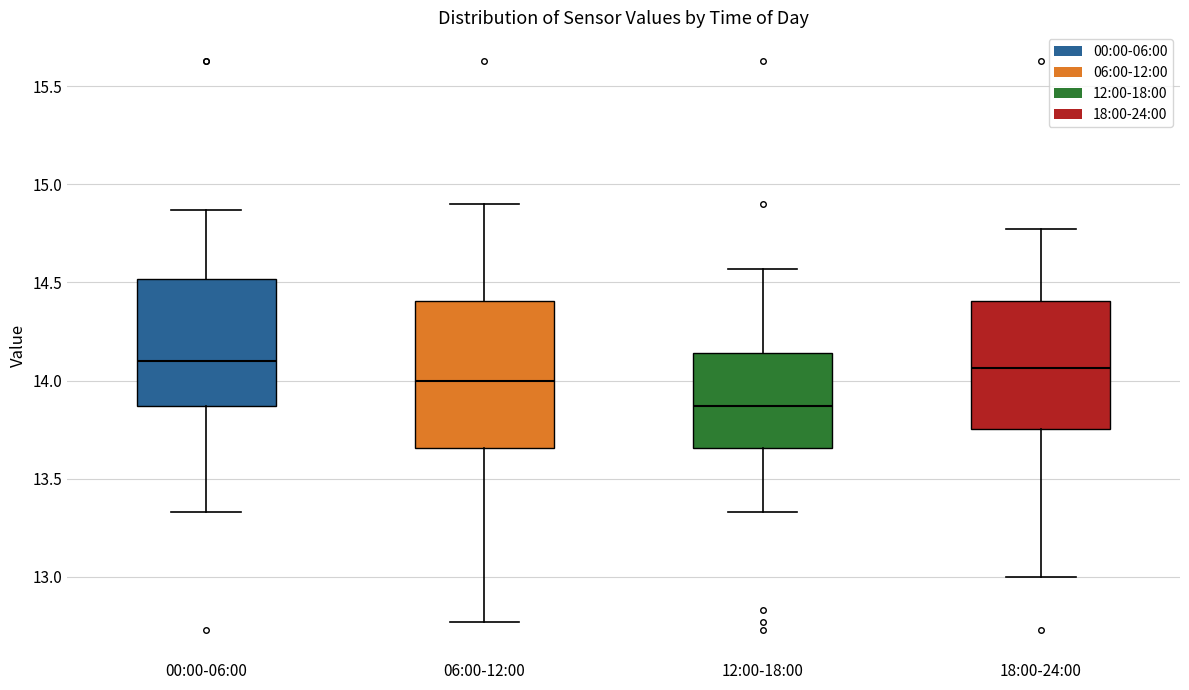

Which box's median line is the lowest?

12:00-18:00